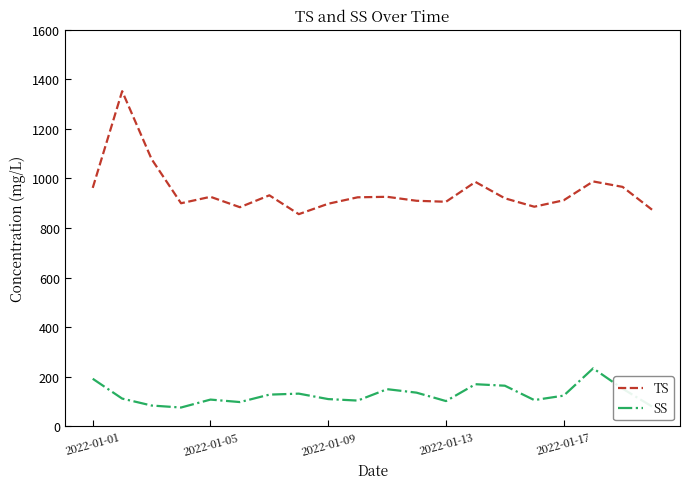

Which series has the largest total across all categories?

TS